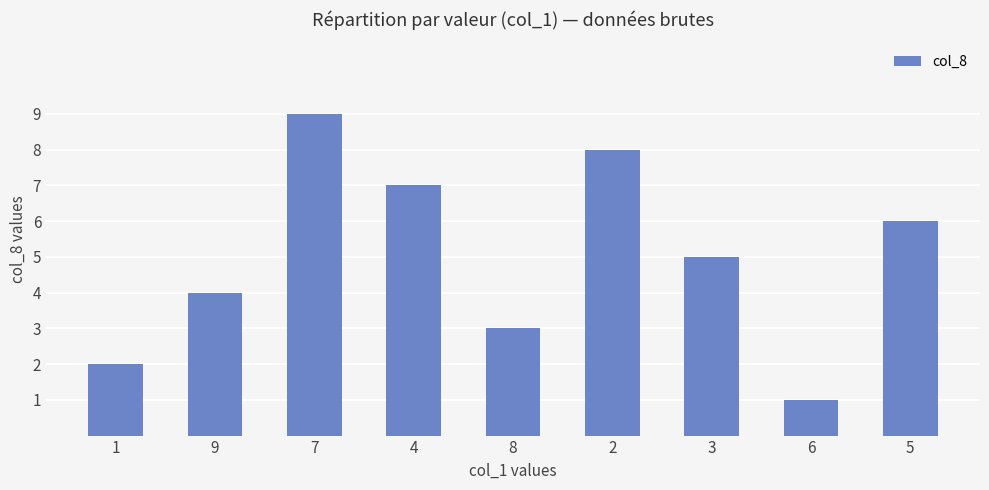

How many values are below 5?

4